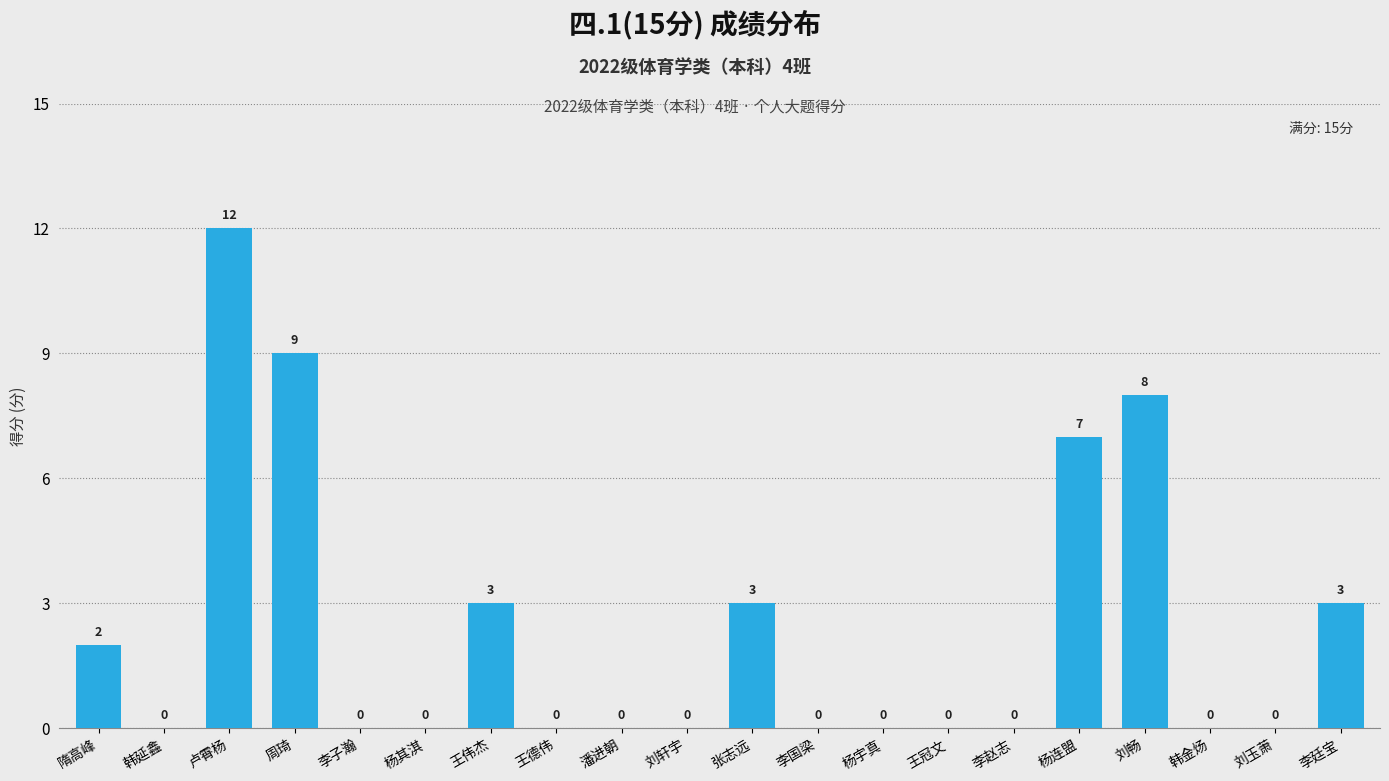

What is the greatest value displayed?

12